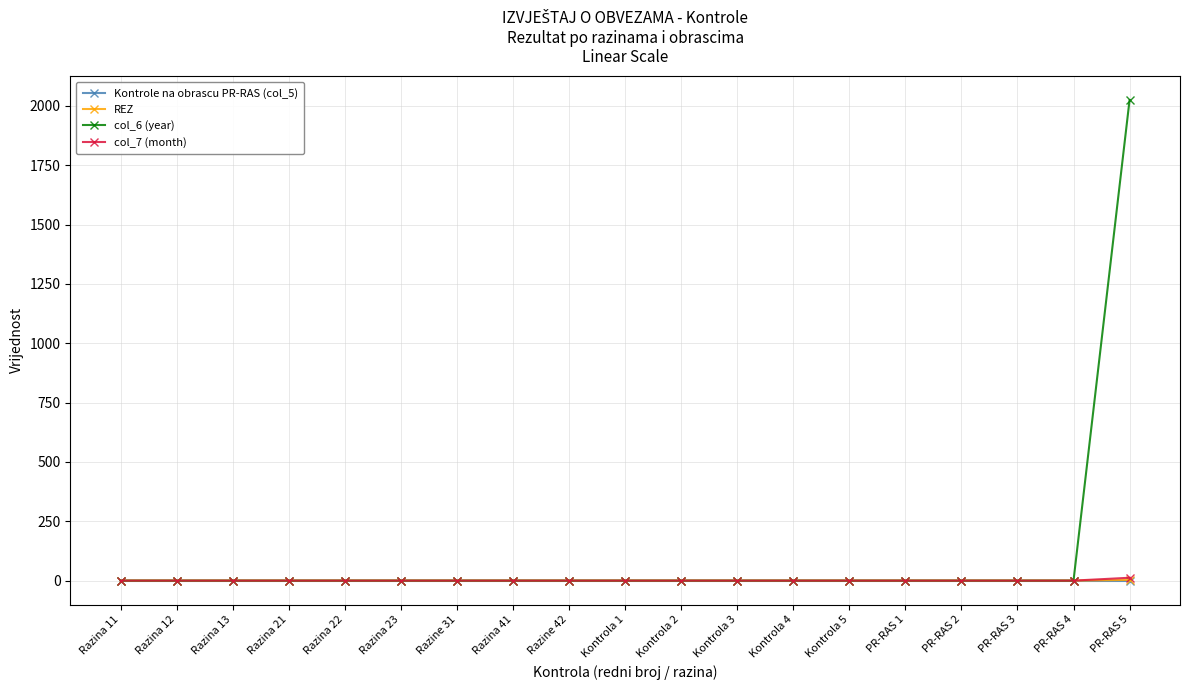

What is the sum of all REZ values?

3